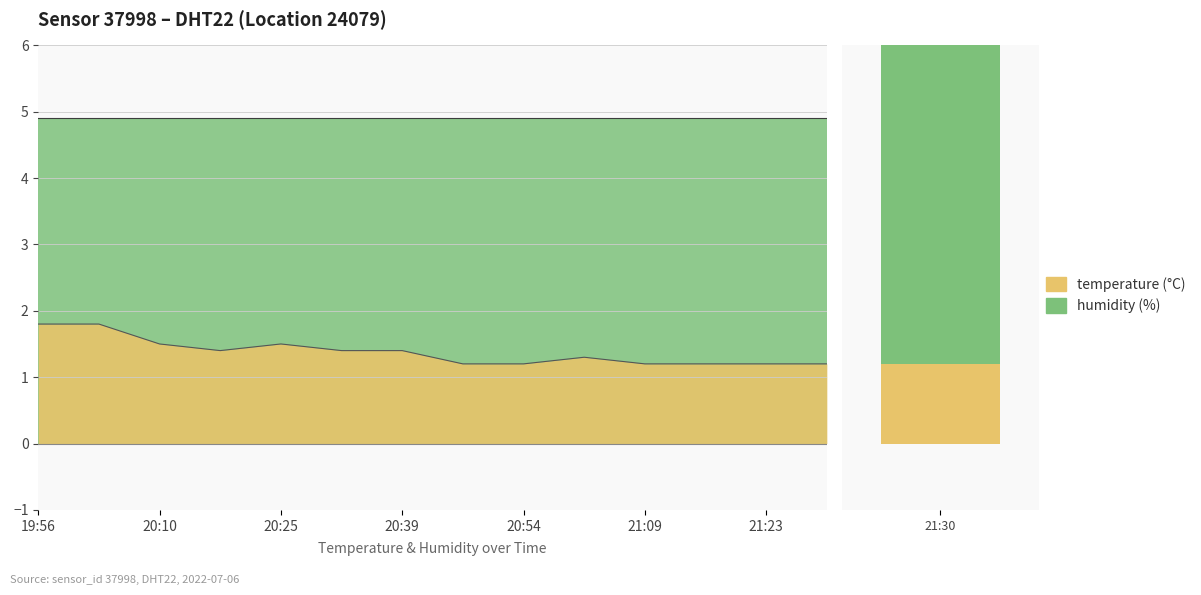

What is the ratio of the value at 20:54 to the value at 21:30?

1.0